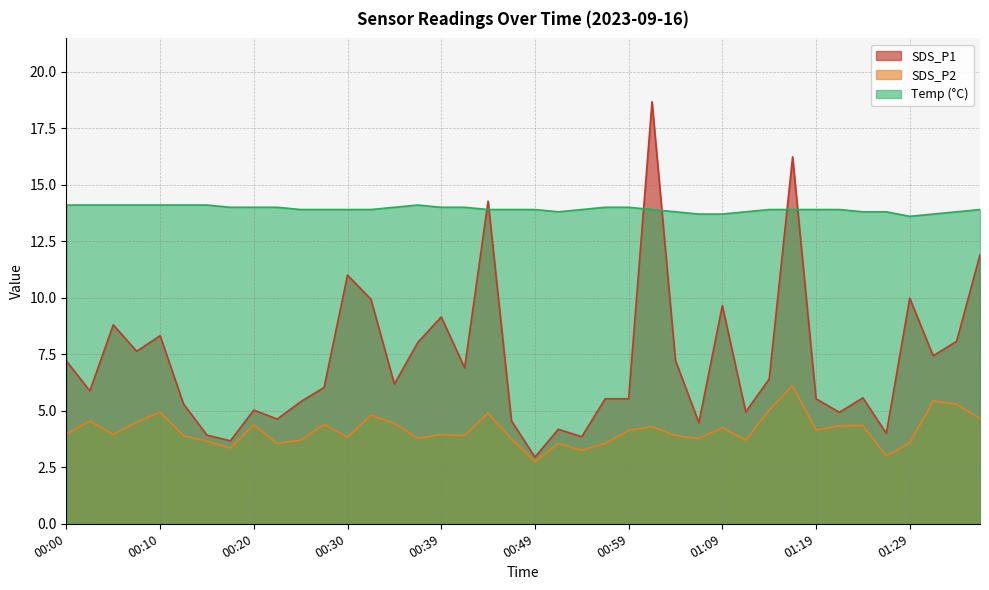

At which category does SDS_P1 reach its first local peak?

00:05